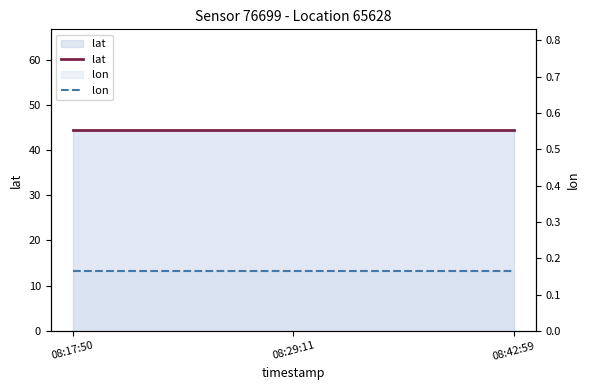

Where is lat nearest to the value 44?

08:17:50